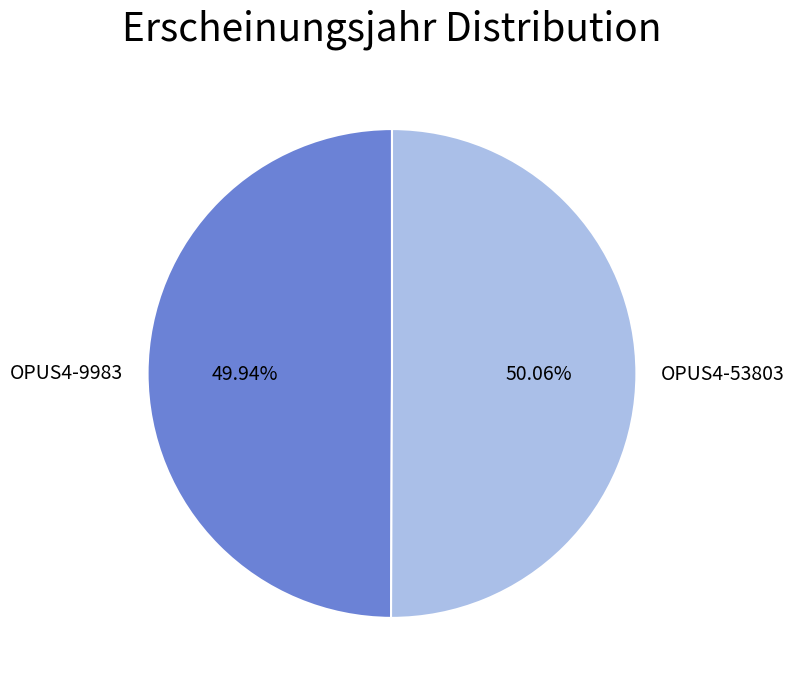

Approximately how many times larger is the value at OPUS4-53803 compared to OPUS4-9983?

1.0